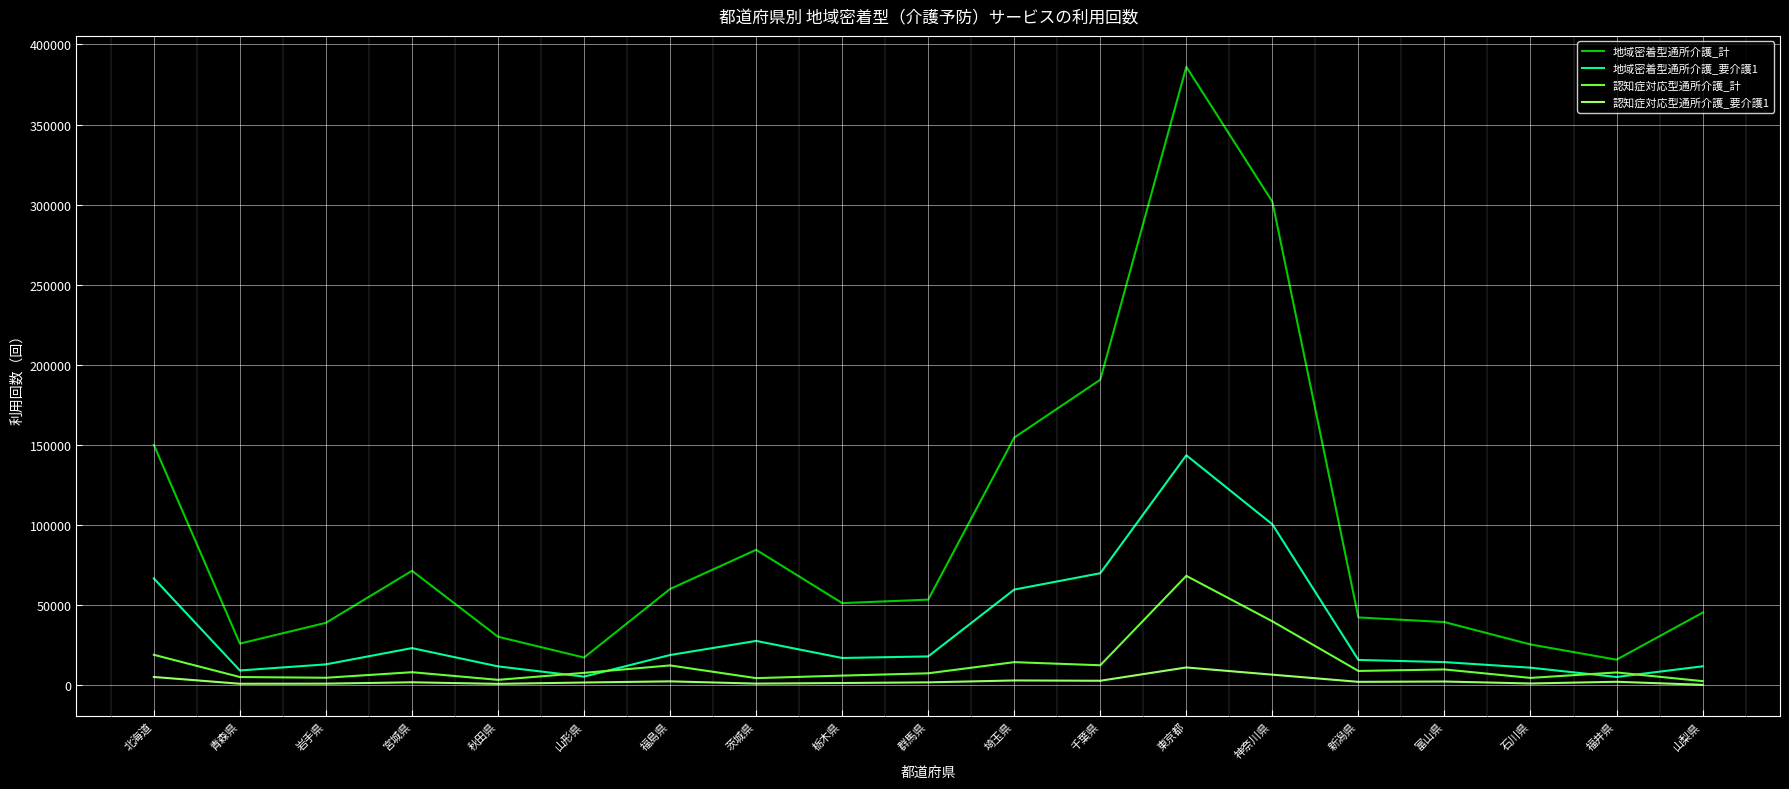

Is the value of 認知症対応型通所介護_要介護1 at 千葉県 greater than the value of 地域密着型通所介護_計 at 茨城県?

No